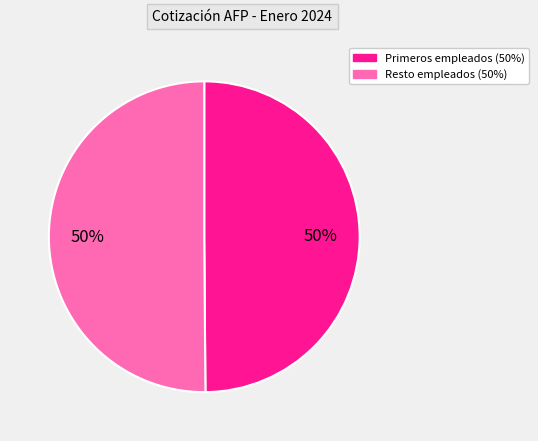

To the nearest percent, what is the average slice percentage?

50%